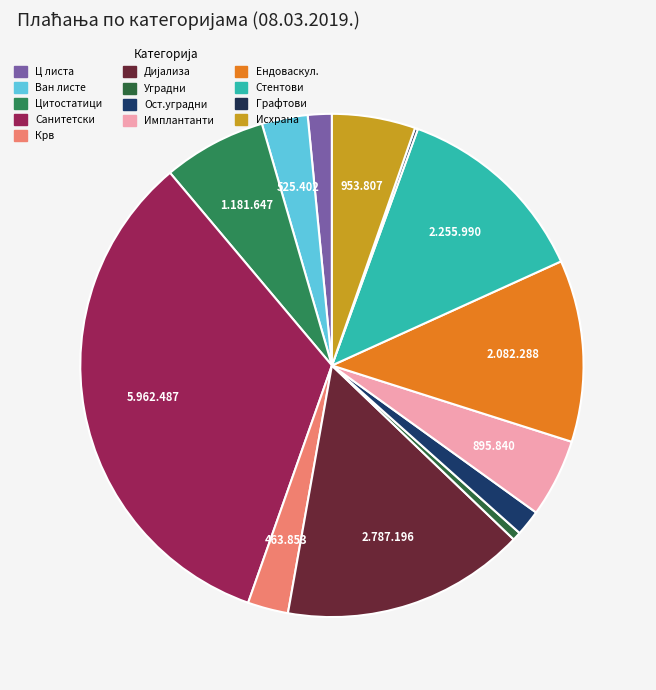

How many slices are in this pie chart?

13